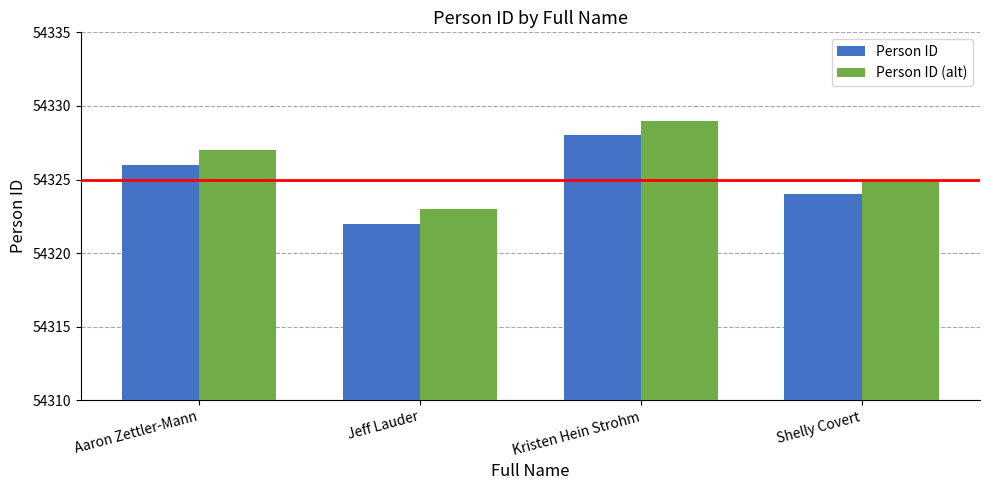

What is the maximum value shown in the chart?

54329